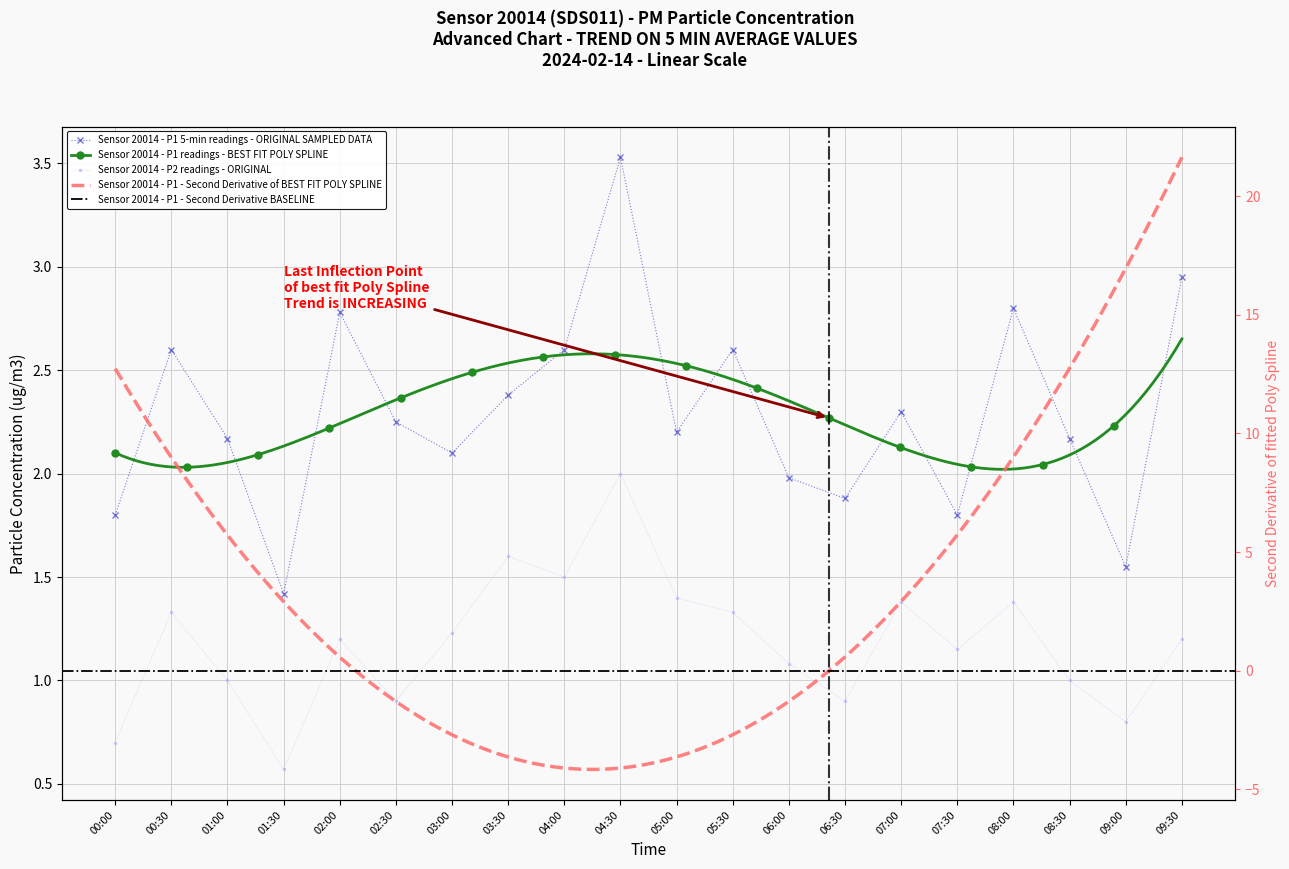

What is the lowest value of the P1 series?

1.4